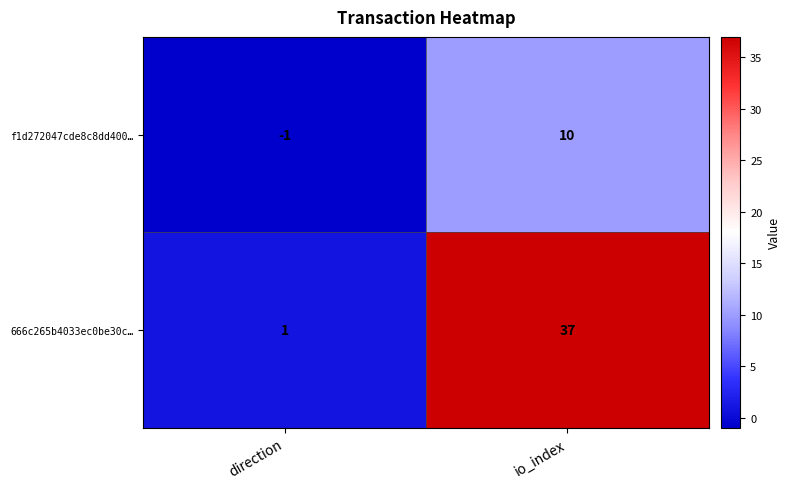

Where is f1d272047cde8c8dd400… nearest to the value 4?

direction